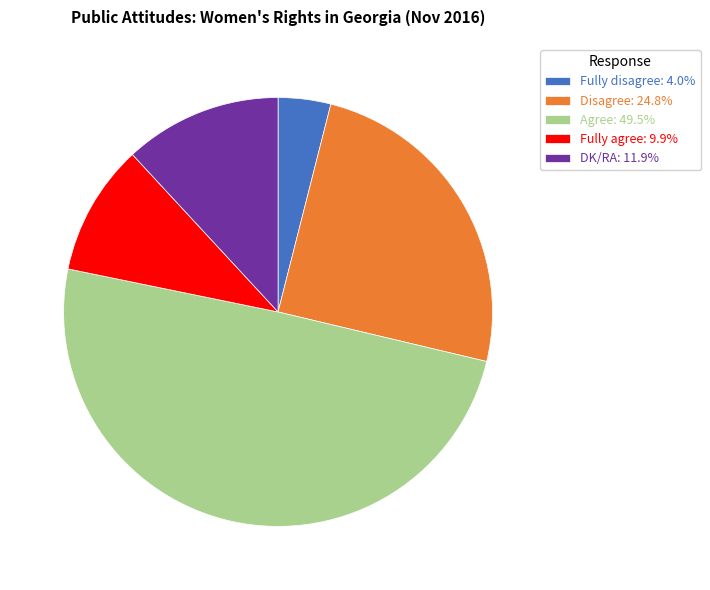

Is there a majority slice in this chart?

No